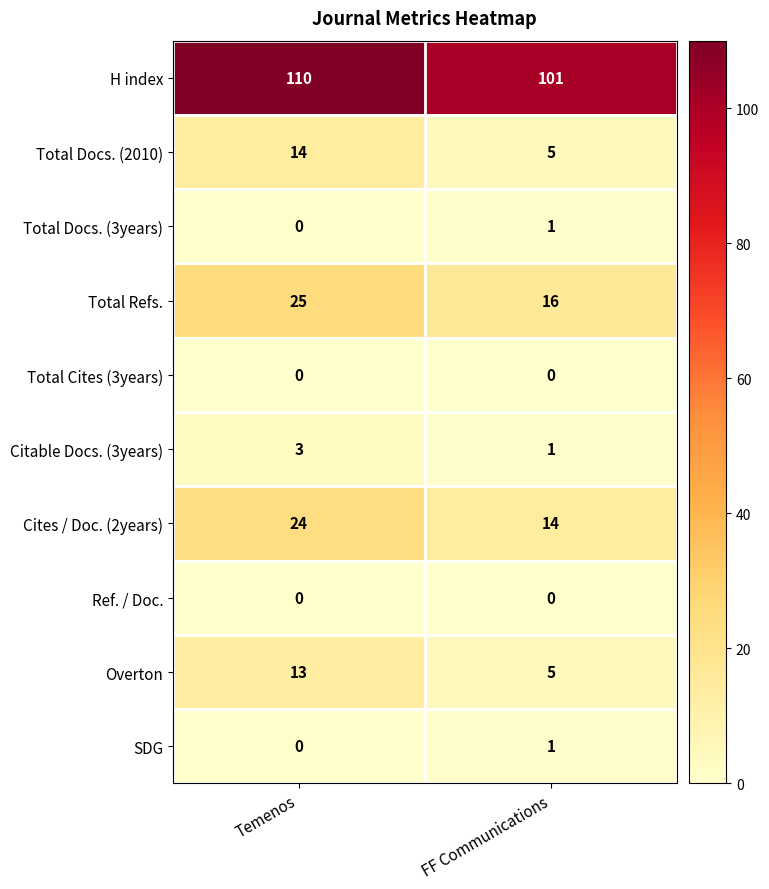

Which series changed the most between Temenos and FF Communications?

Cites / Doc. (2years)